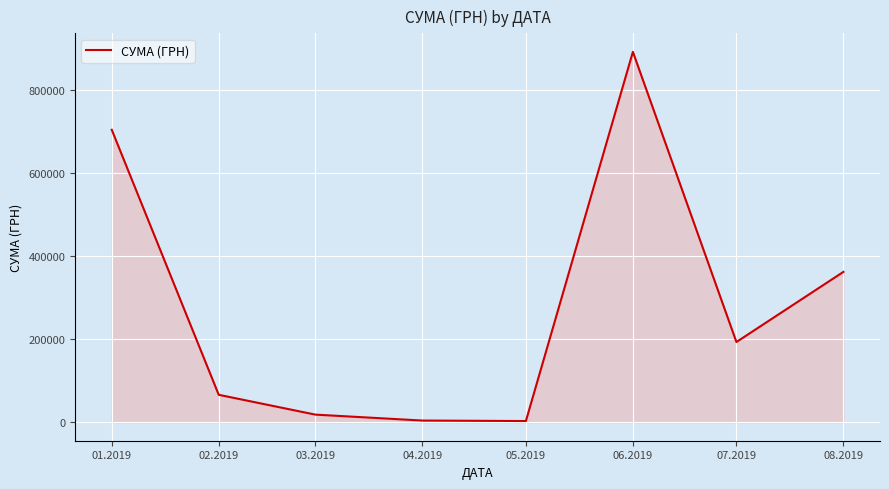

At which category does the data reach its first local peak?

06.2019